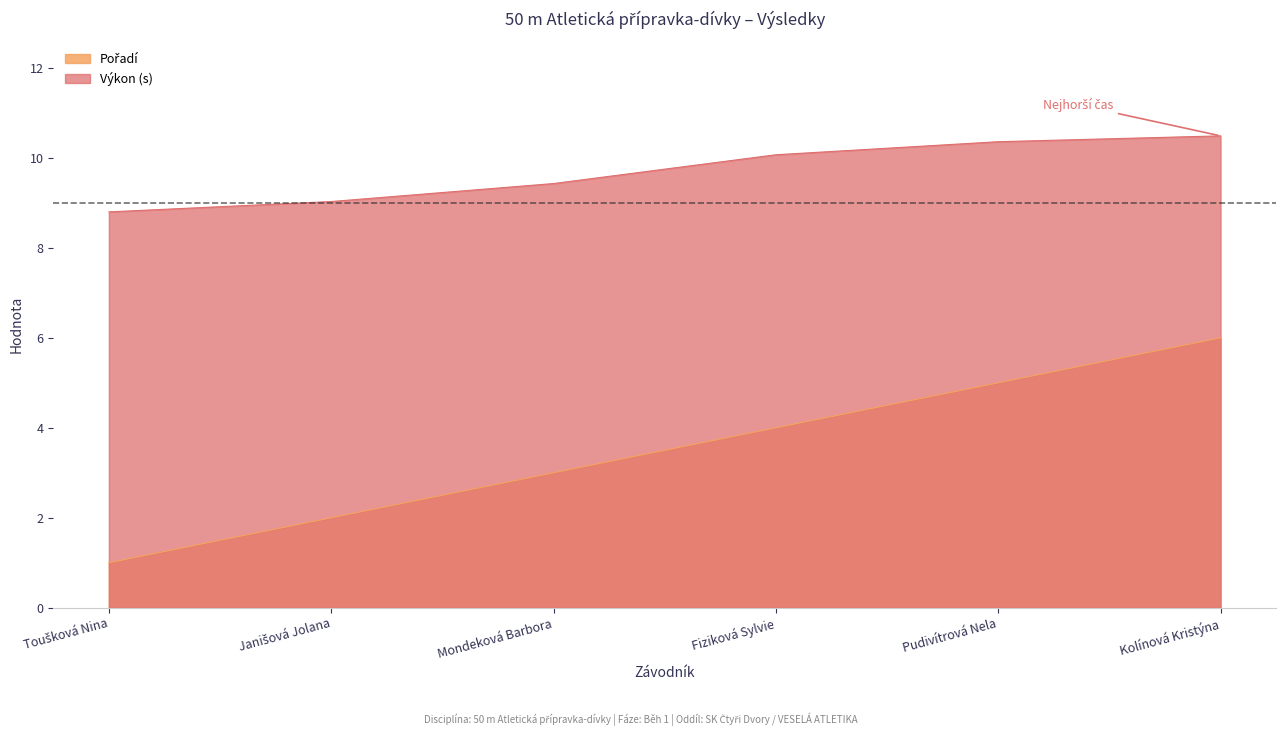

Read the Výkon value at Kolínová Kristýna.

10.5